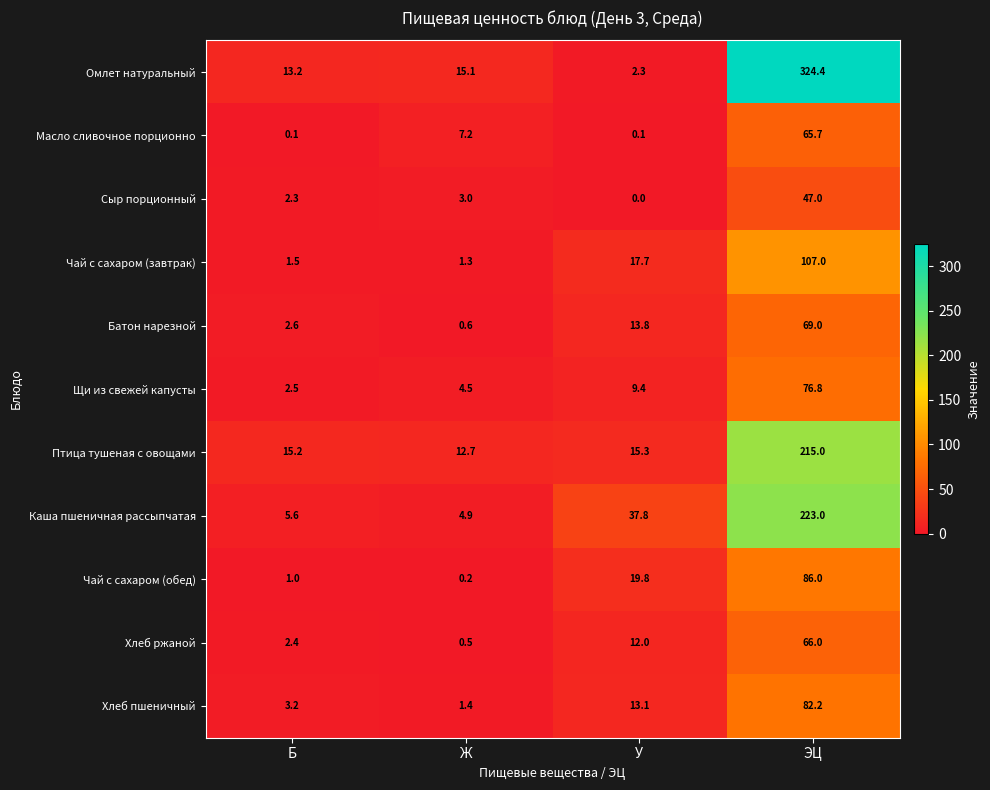

What is the difference between the highest and lowest values at У?

37.8